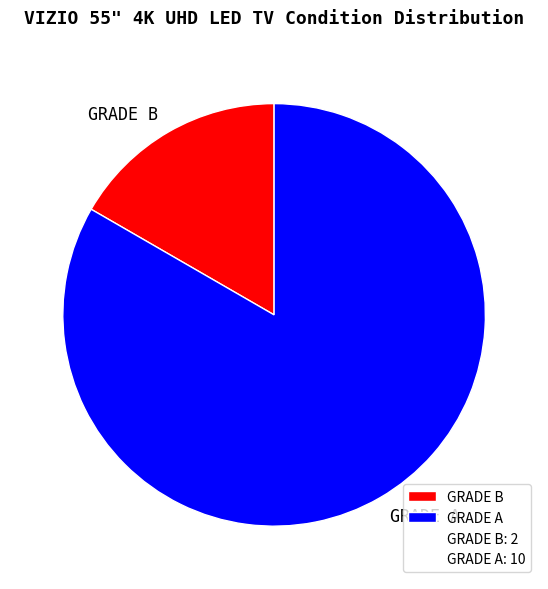

How many segments does this pie chart have?

2